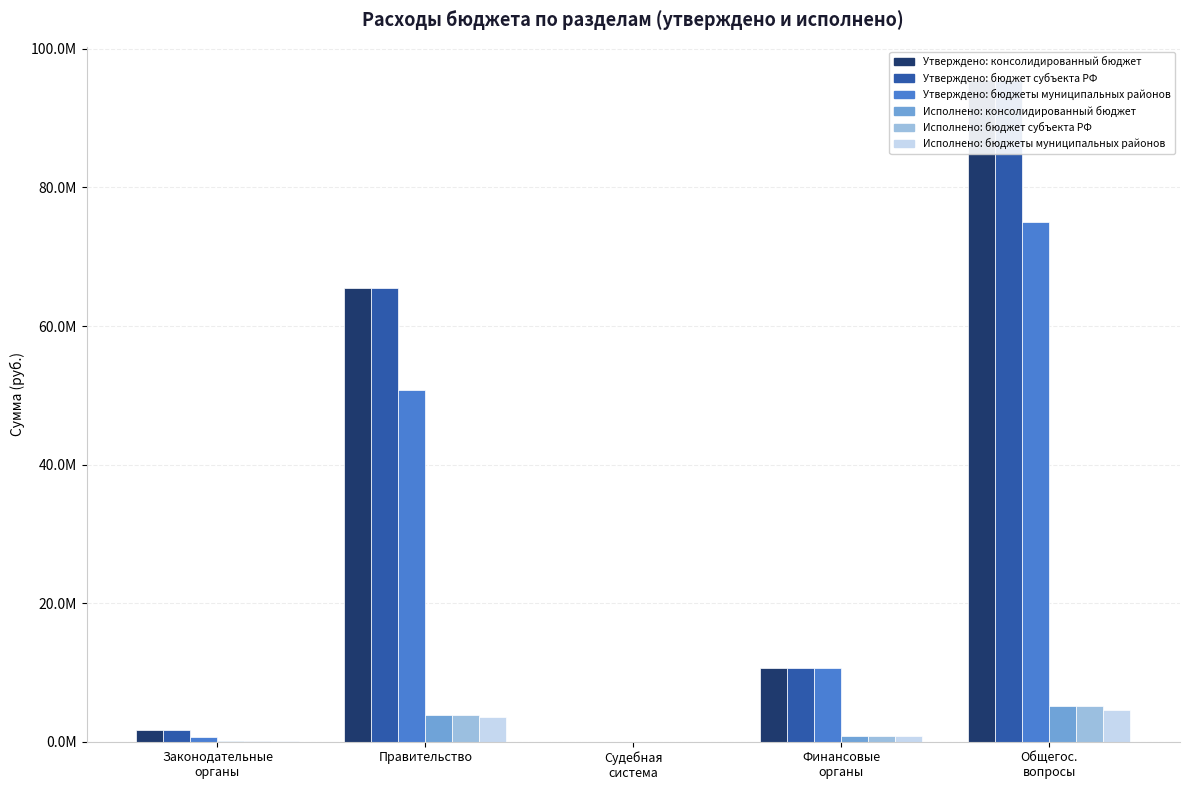

Which series has the widest spread of values?

Утверждено: консолидированный бюджет